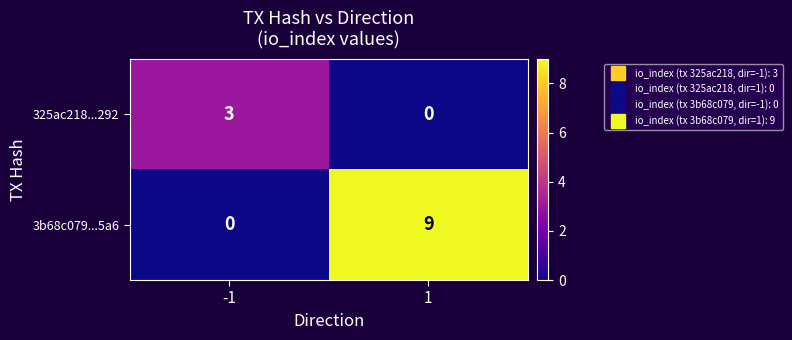

List the series in order of their peak value, lowest first.

325ac218...292, 3b68c079...5a6